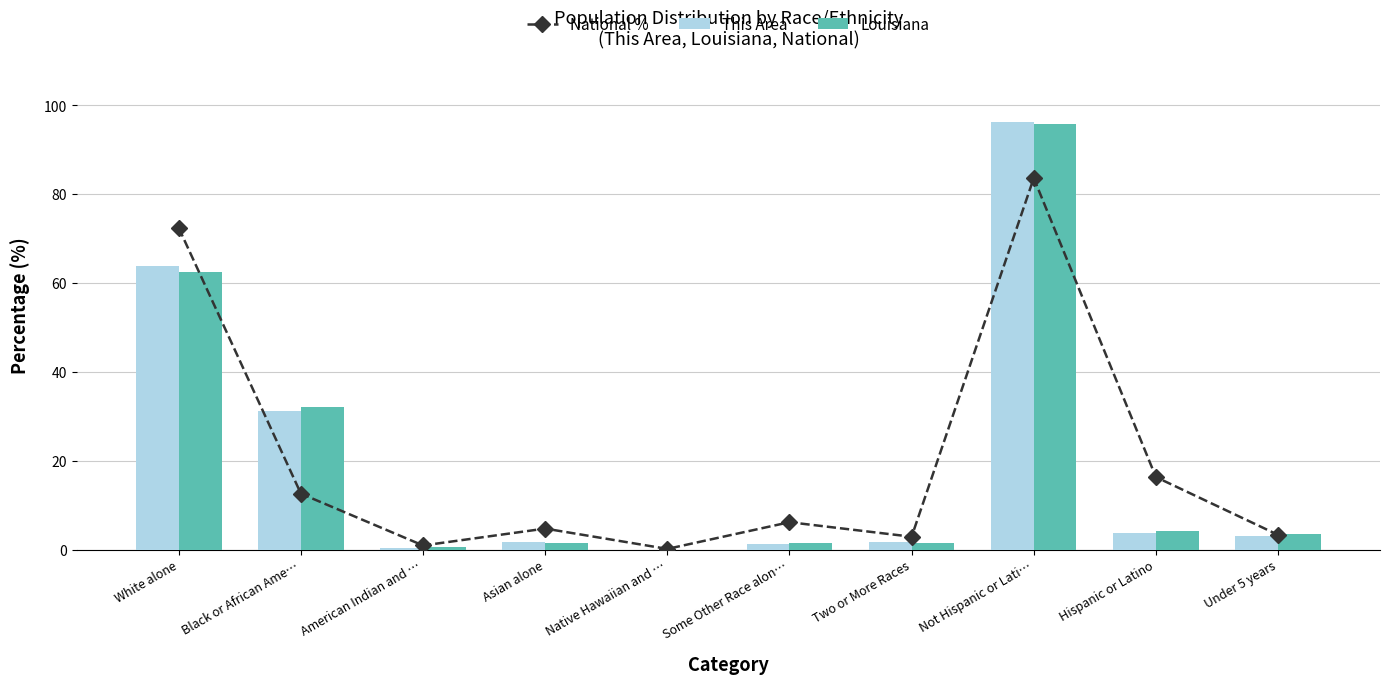

What are all the series names shown in the legend?

National %, This Area, Louisiana